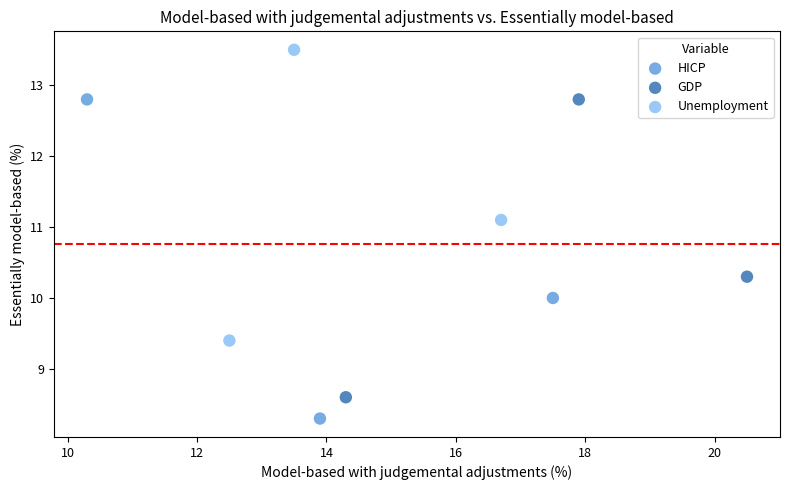

Which series has the largest Y range (max minus min)?

HICP